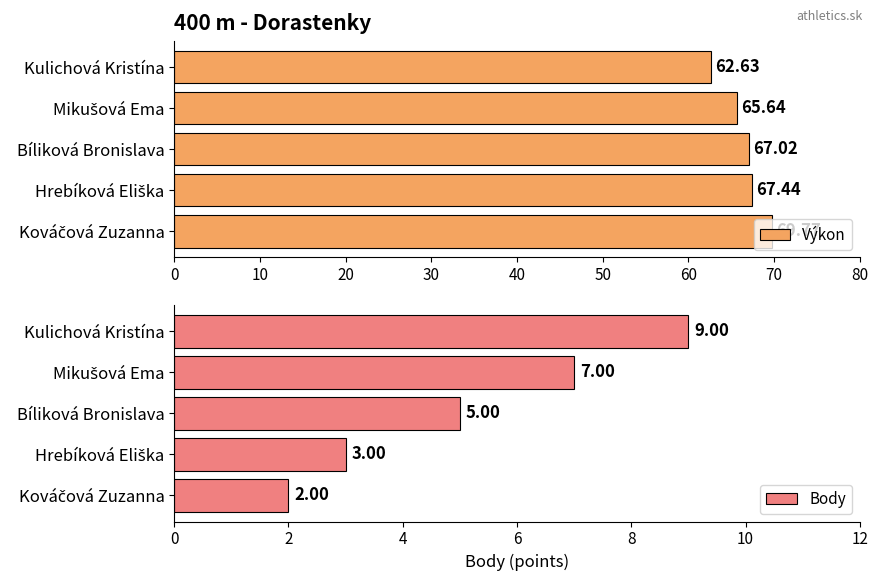

What is the difference between the maximum and minimum values in the Body series?

7